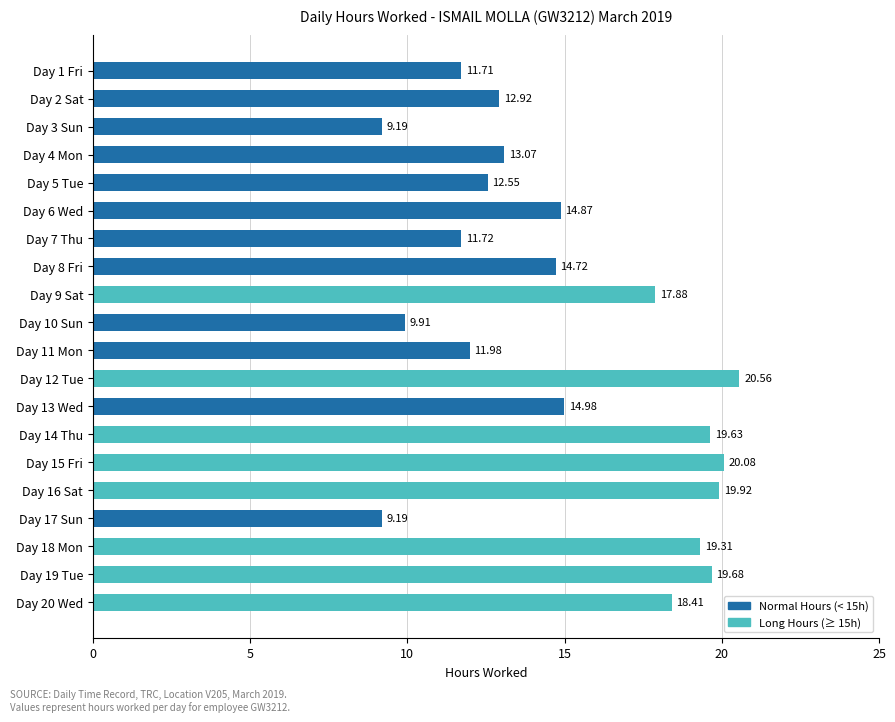

What is the difference between the maximum and second lowest values?

11.4